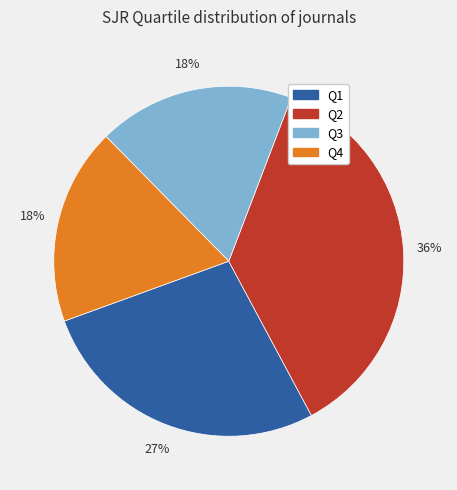

How many slices are in this pie chart?

4